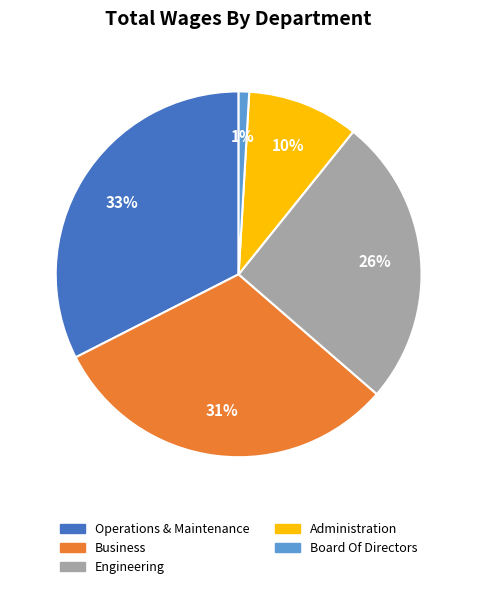

What percentage is the Administration slice, to the nearest percent?

10%